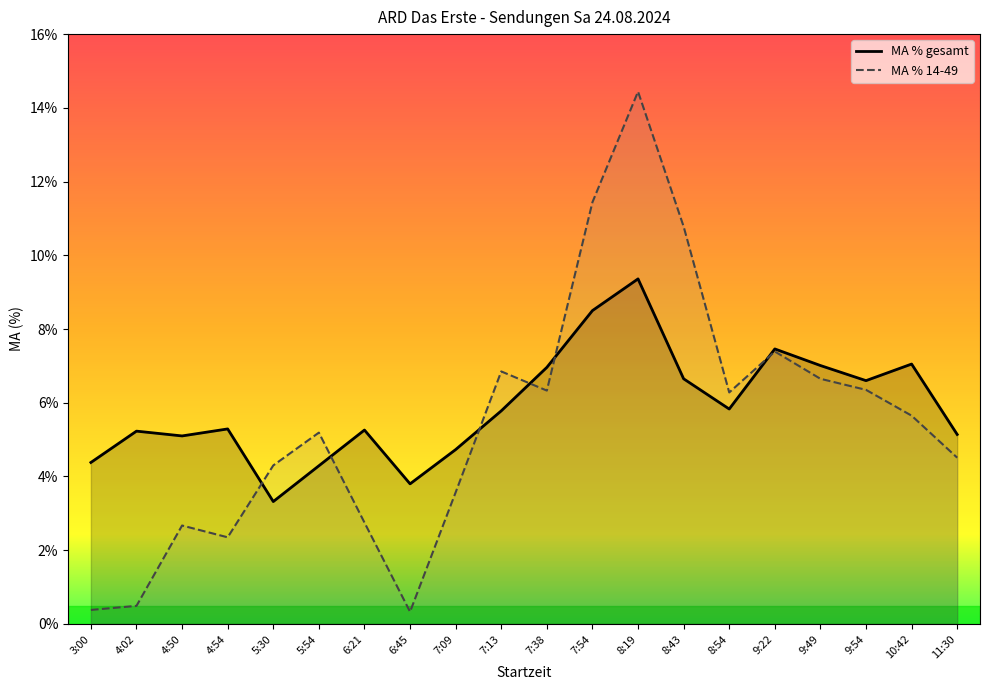

What is the spread (max minus min) of values at 4:50?

2.4